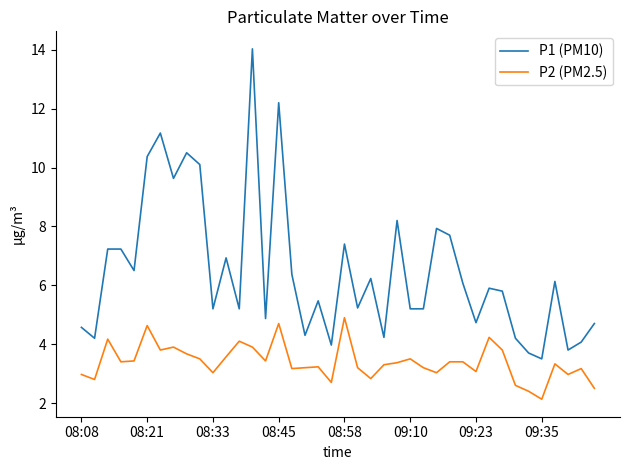

List the series in order of their overall mean, highest first.

P1 (PM10), P2 (PM2.5)